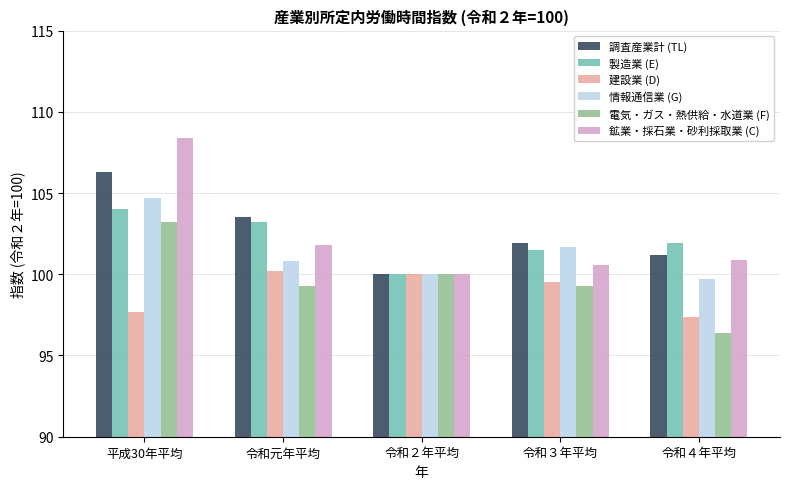

What is the total value across all series at 令和３年平均?

604.5